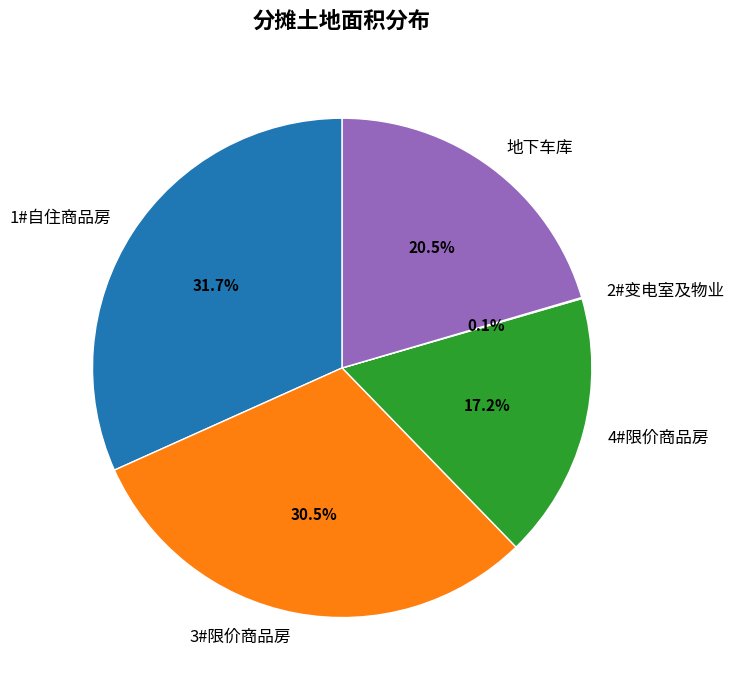

What is the largest slice in the pie chart?

1#自住商品房